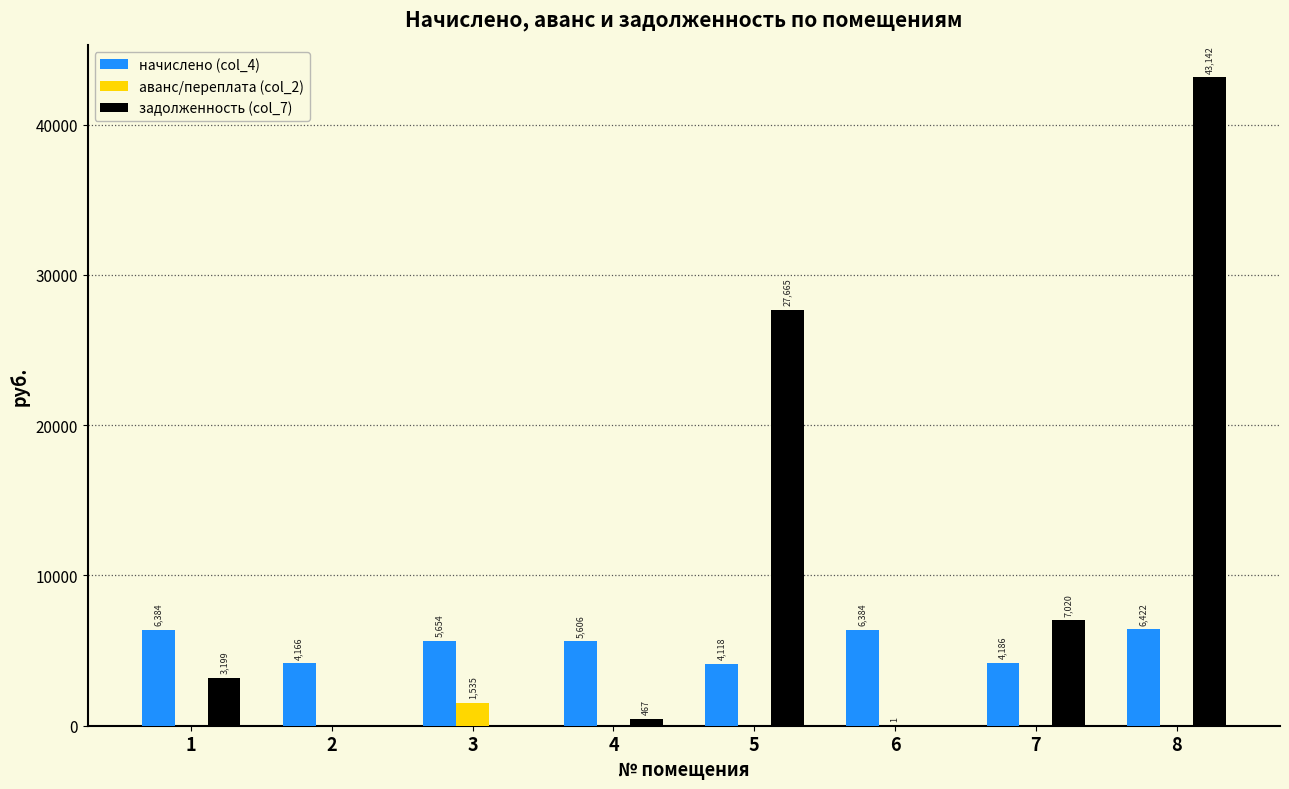

What is the maximum value shown in the chart?

43142.4